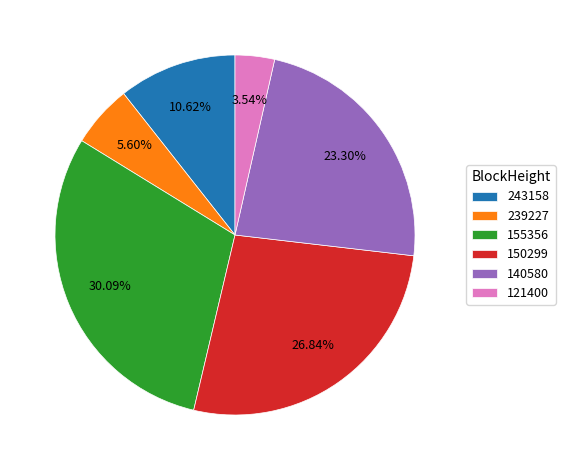

Approximately how many times larger is the value at 121400 compared to 239227?

0.6